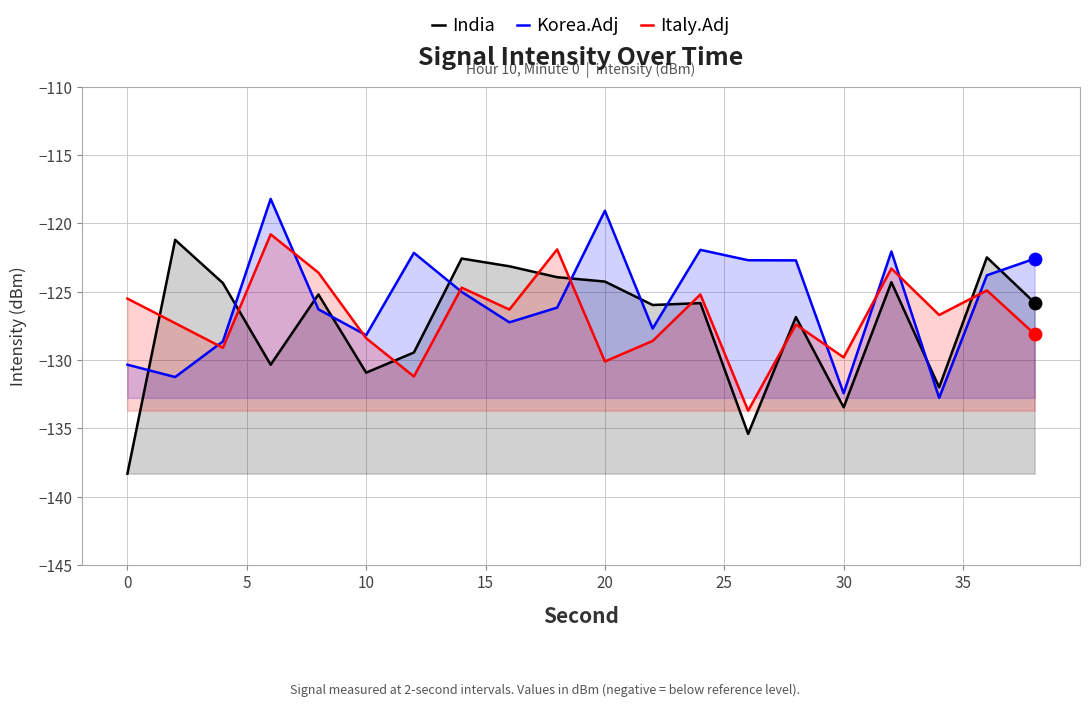

What are all the series names shown in the legend?

India, Korea.Adj, Italy.Adj